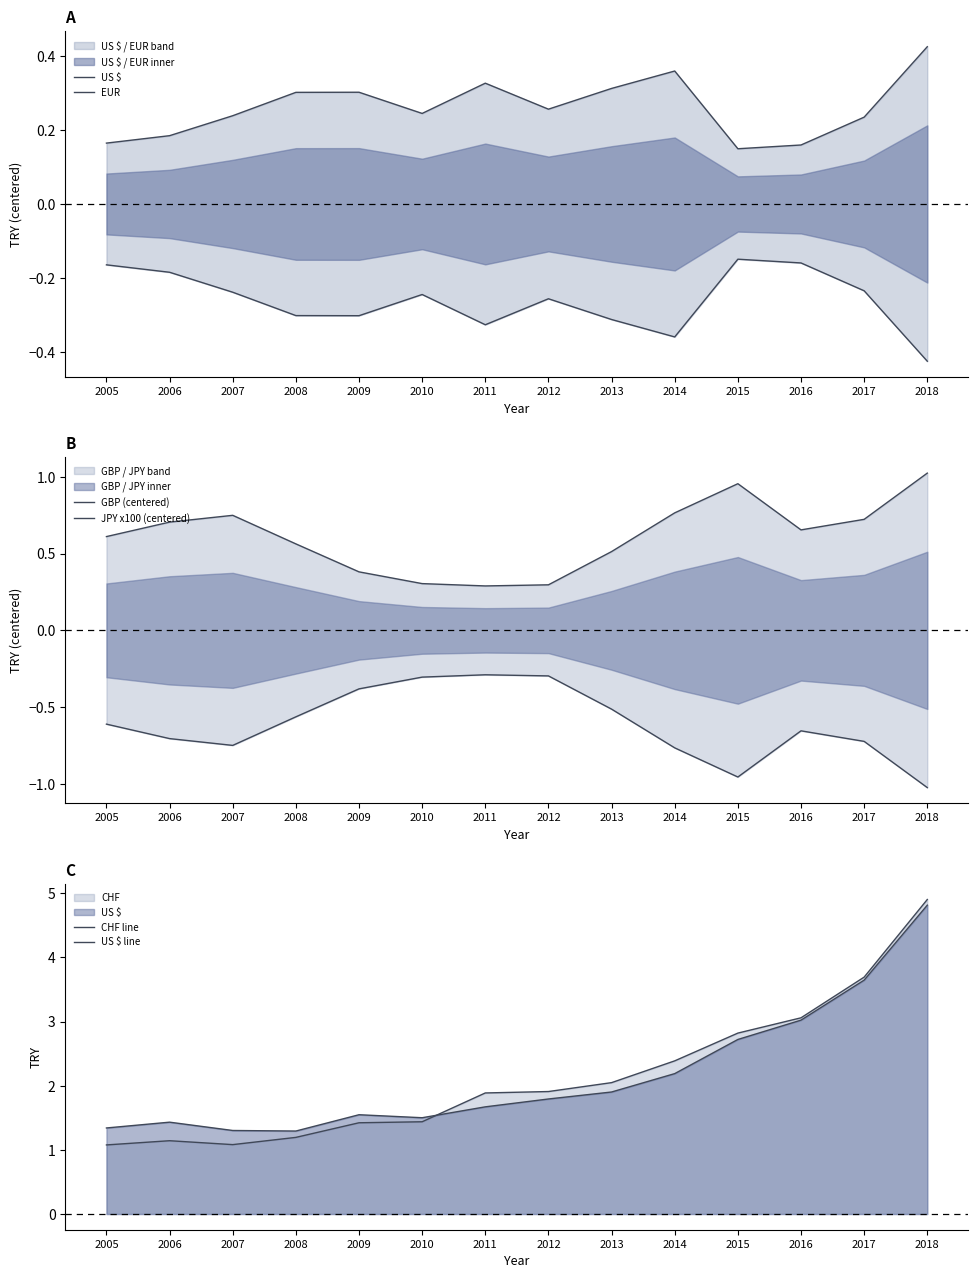

What is the sum of the US $ values at 2013 and 2017?

-0.5